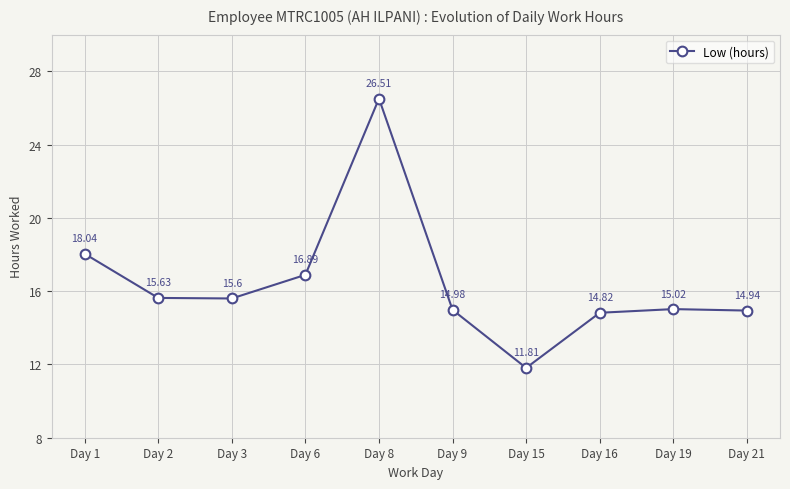

Count the number of values greater than 15.

6